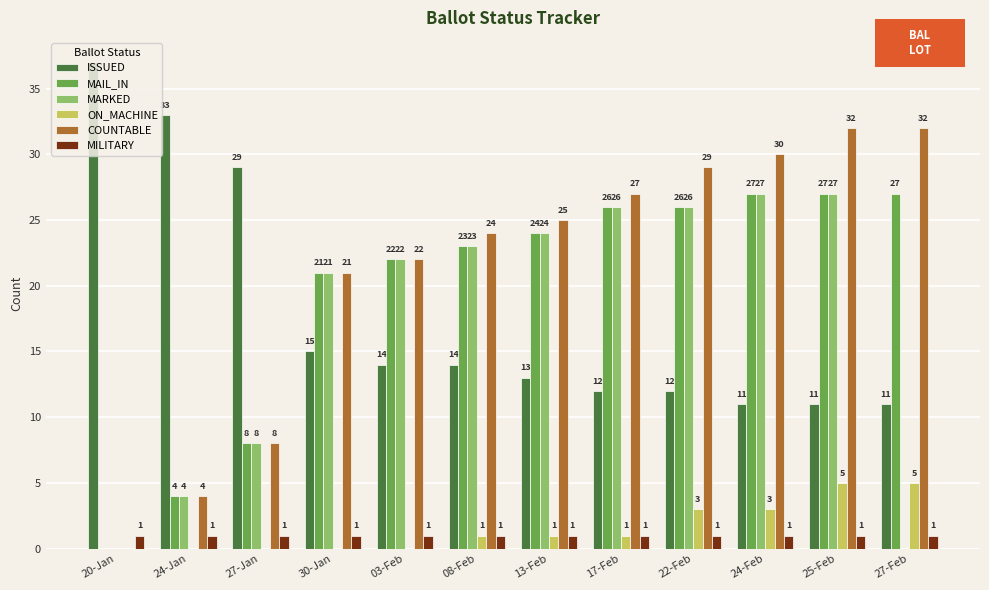

Reading left to right, list all the values displayed in this chart.

ISSUED: 37	33	29	15	14	14	13	12	12	11	11	11
MAIL_IN: 0	4	8	21	22	23	24	26	26	27	27	27
MARKED: 0	4	8	21	22	23	24	26	26	27	27	0
ON_MACHINE: 0	0	0	0	0	1	1	1	3	3	5	5
COUNTABLE: 0	4	8	21	22	24	25	27	29	30	32	32
MILITARY: 1	1	1	1	1	1	1	1	1	1	1	1